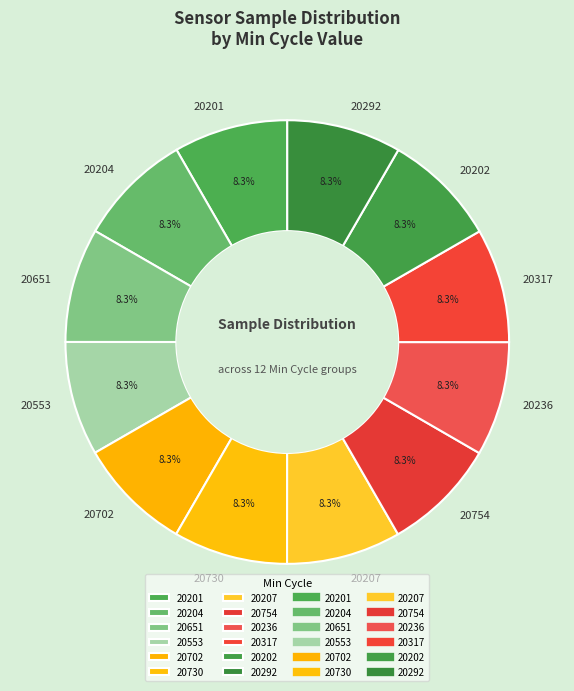

What portion of the pie excludes 20317?

91.7%